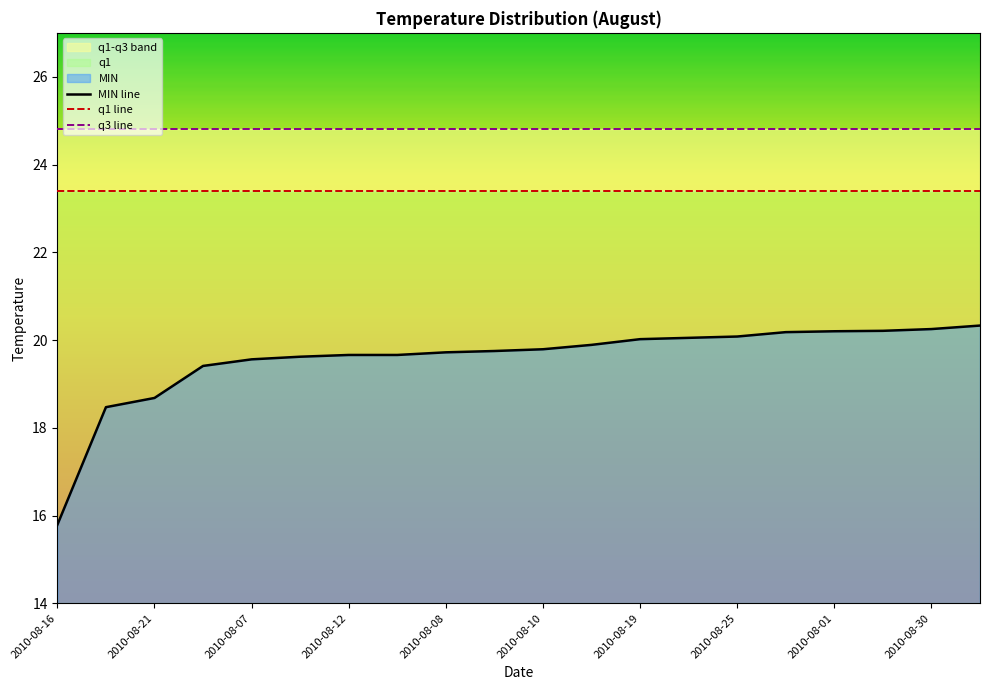

Is it true that MIN line equals 6.1 at 2010-08-19?

False